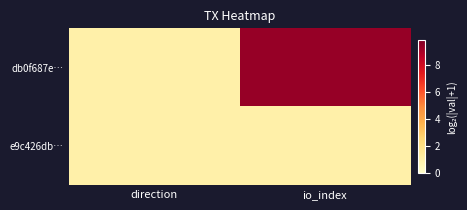

List the series in order of their peak value, highest first.

db0f687e…, e9c426db…